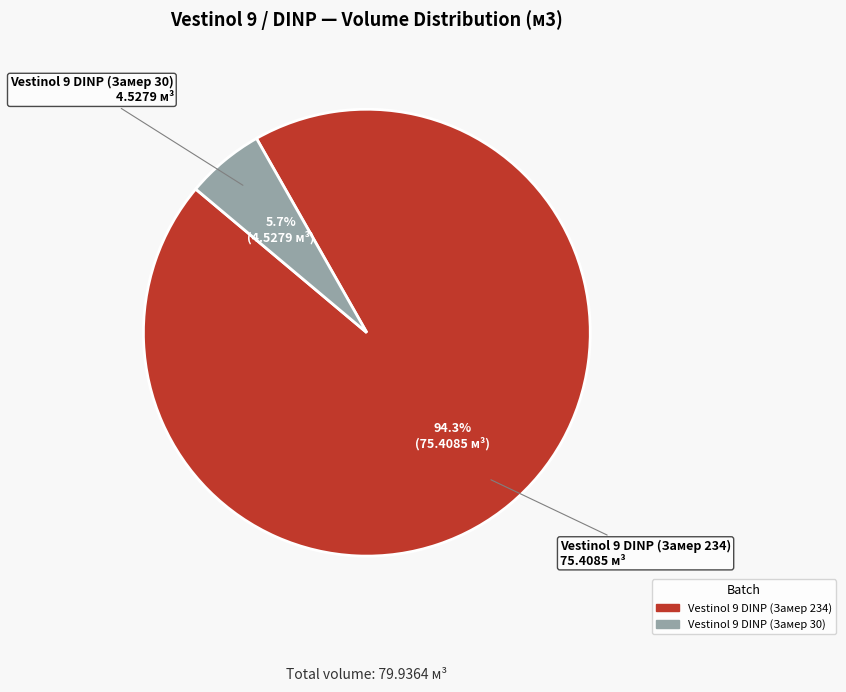

To the nearest percent, what is the average slice percentage?

50%